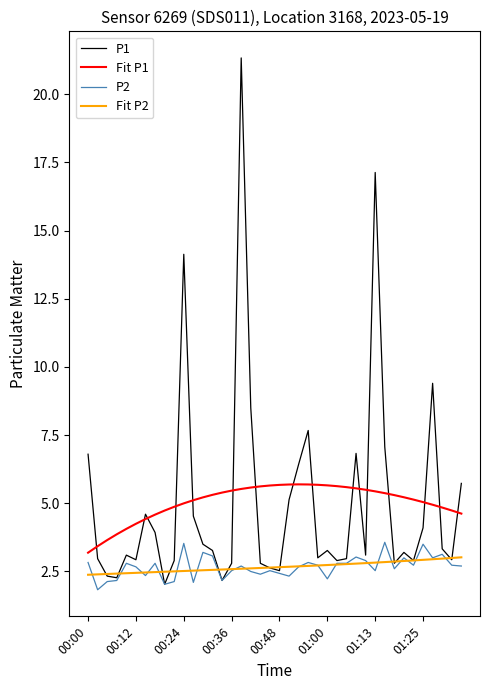

Which series has the largest range (max minus min)?

P1